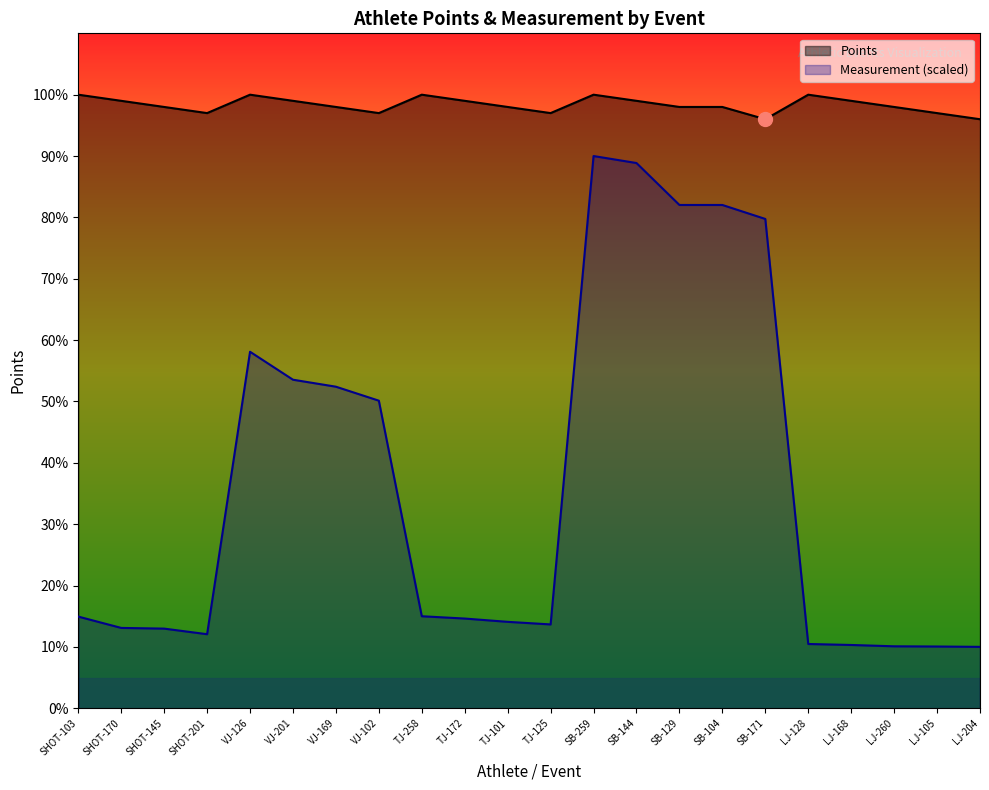

At which category does the chart reach its minimum across all series?

LJ-204